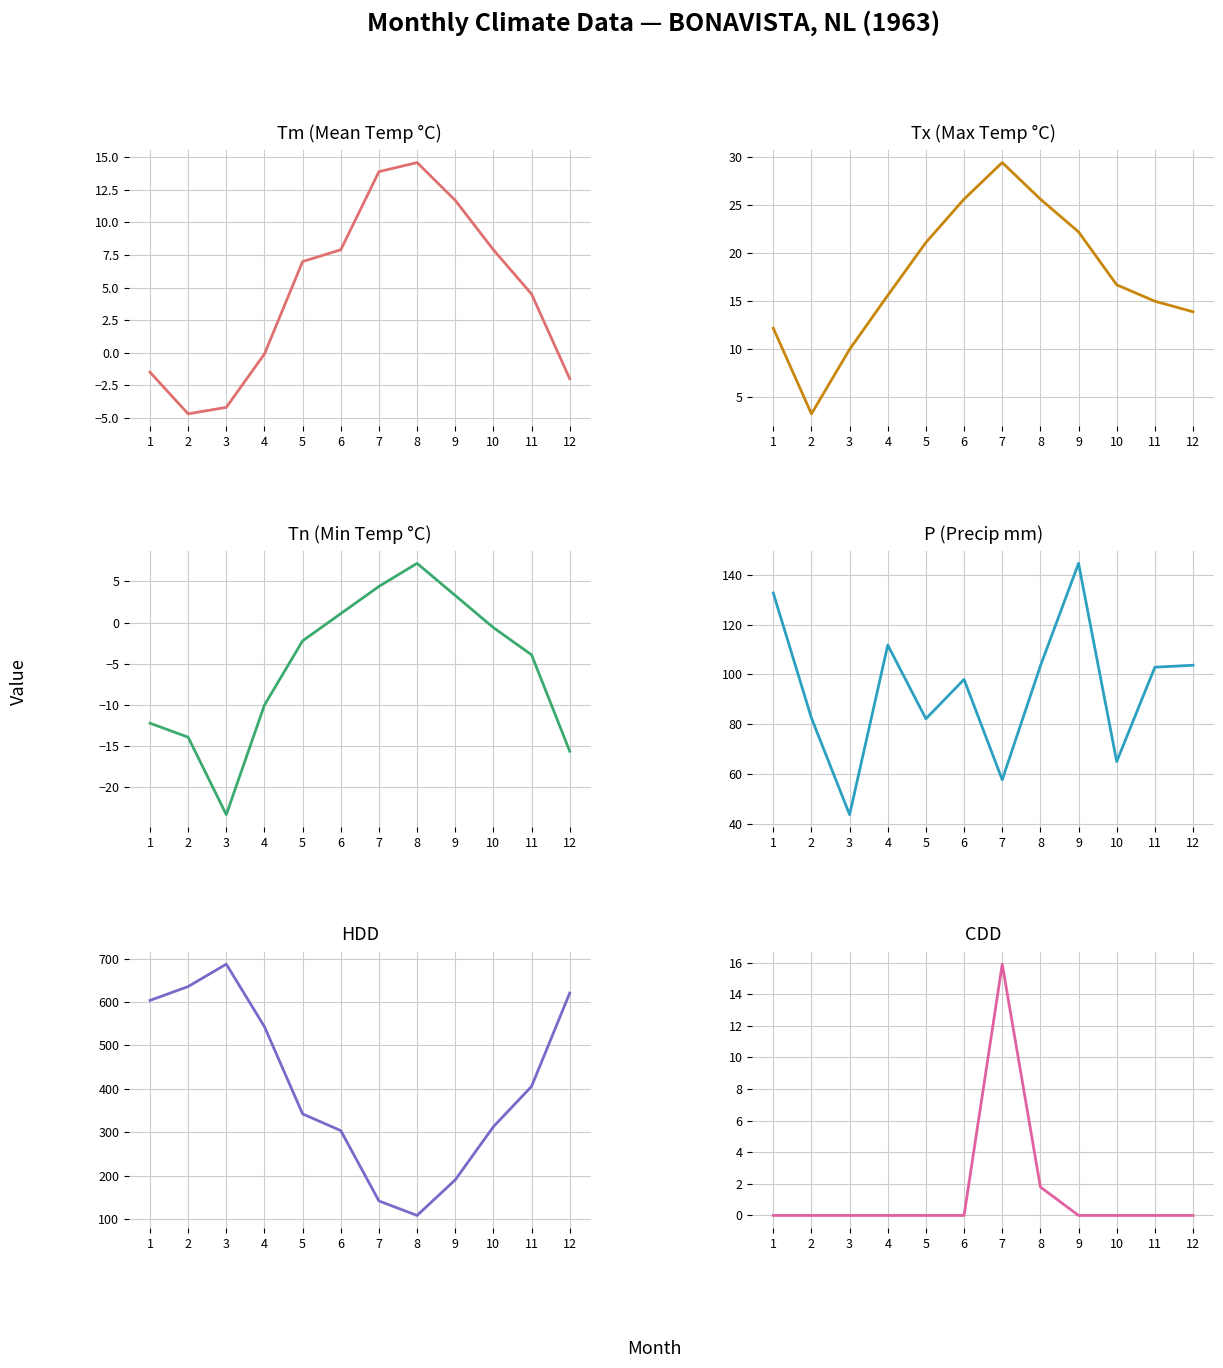

Which has a higher value, 10 or 1?

10